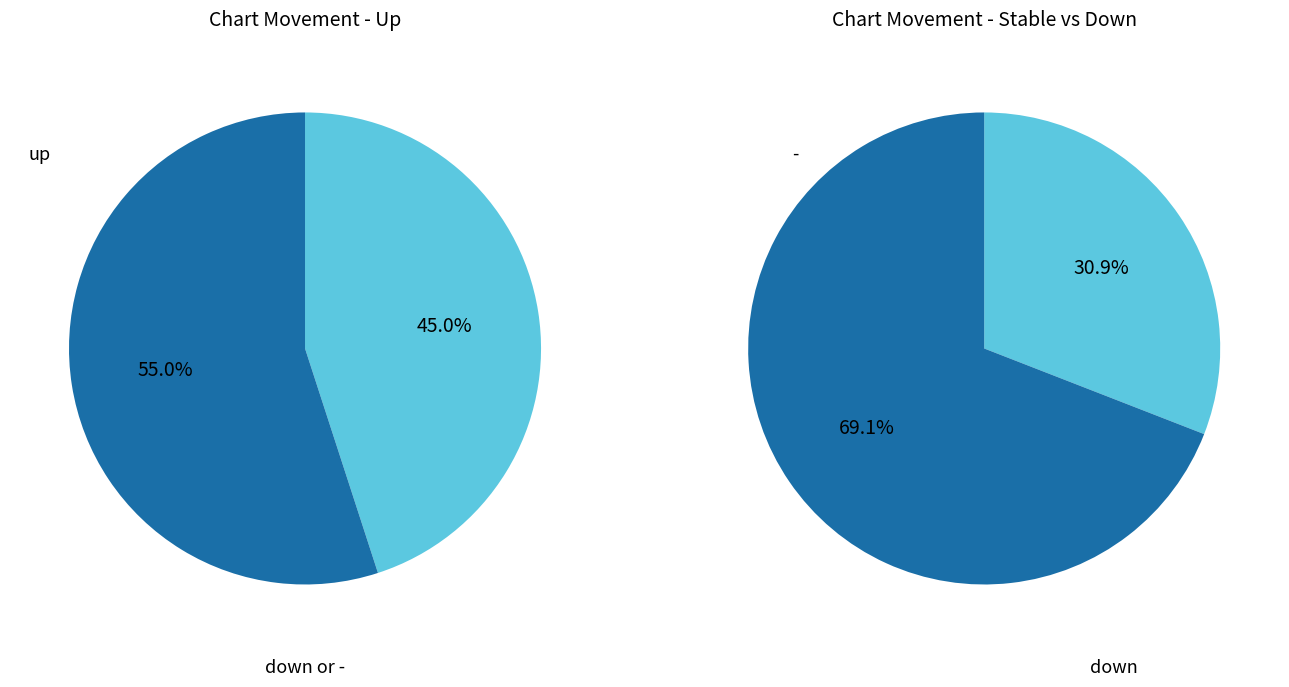

Is down the majority of the pie?

No